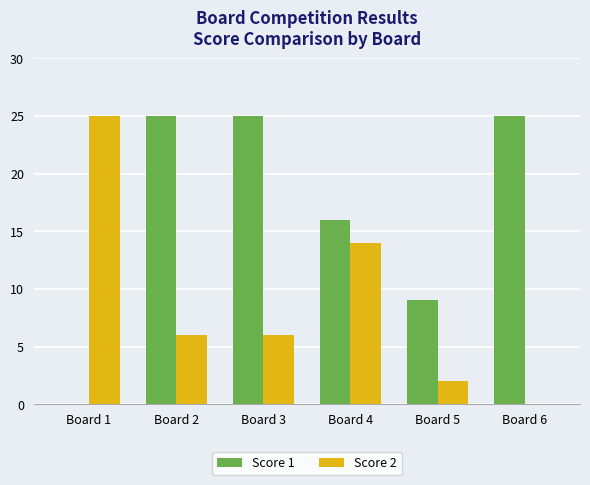

The Score 1 series shows 25 at Board 3. True or false?

True